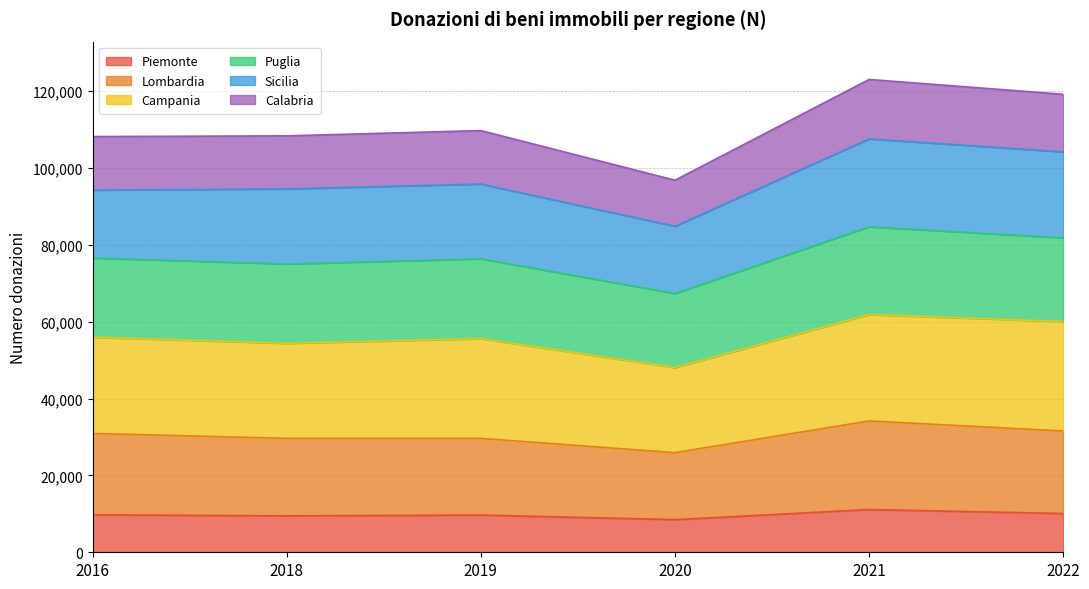

What are all the series names shown in the legend?

Piemonte, Lombardia, Campania, Puglia, Sicilia, Calabria